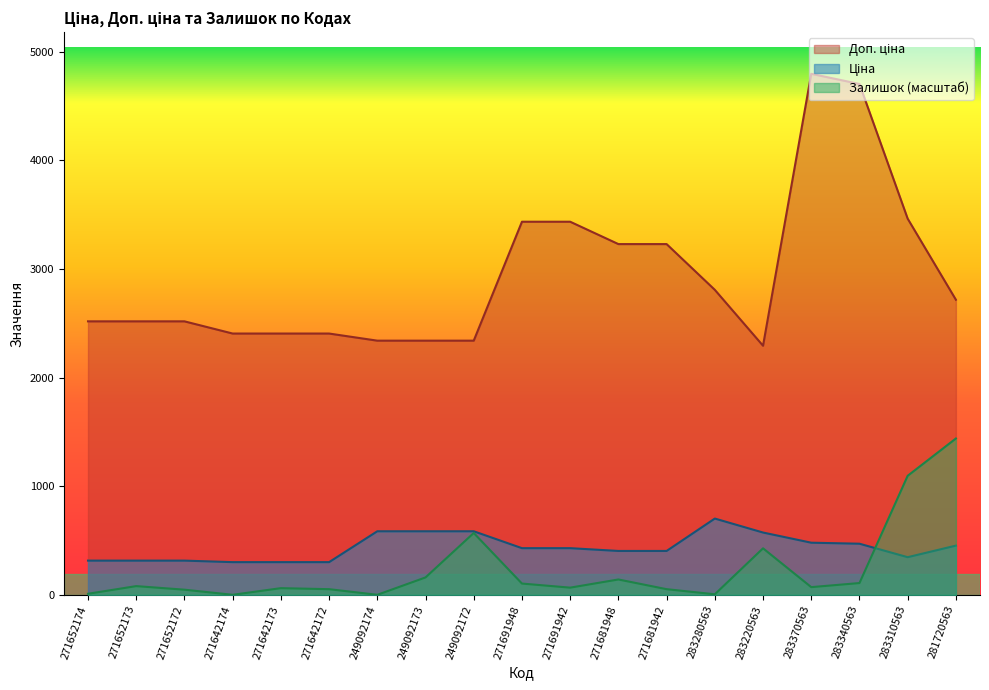

How many categories are shown in the chart?

19